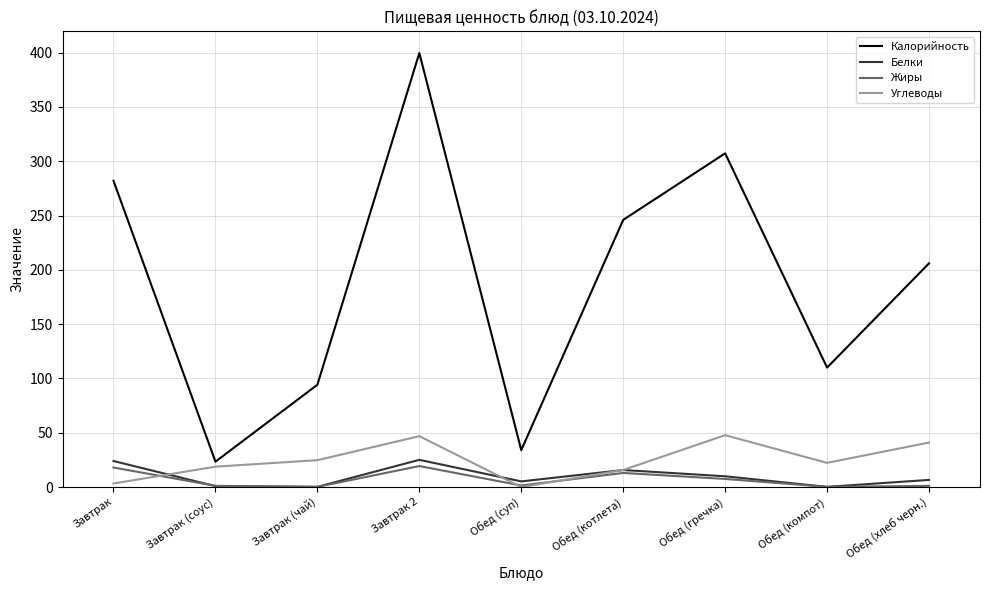

What is the total value across all series at Обед (хлеб черн.)?

254.7